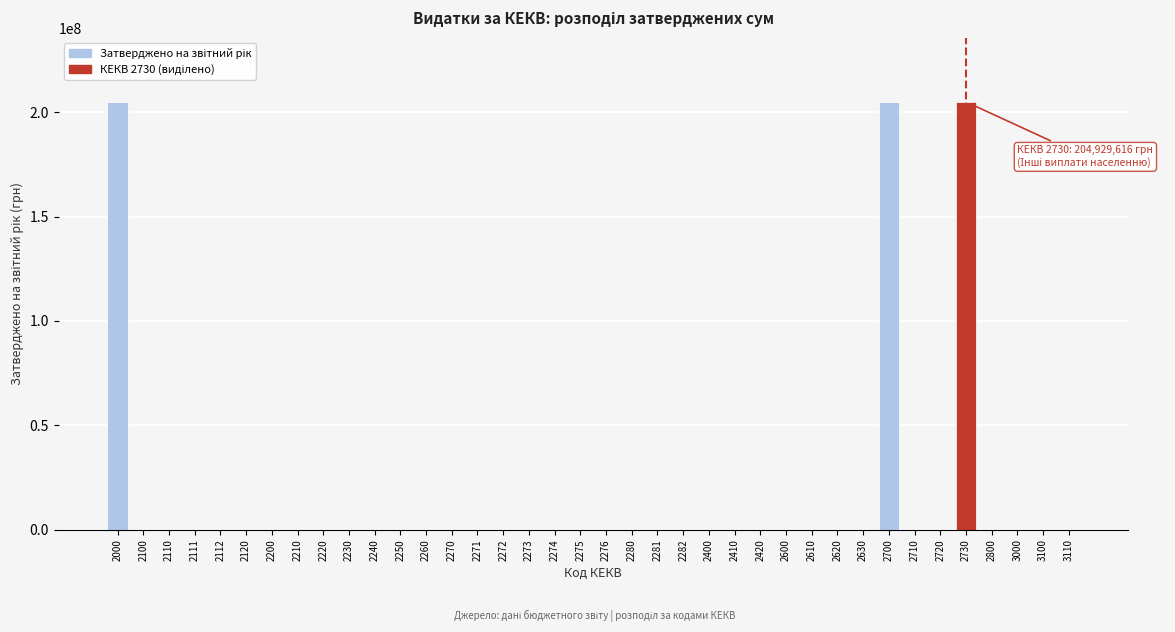

What is the sum of all values?

614791200